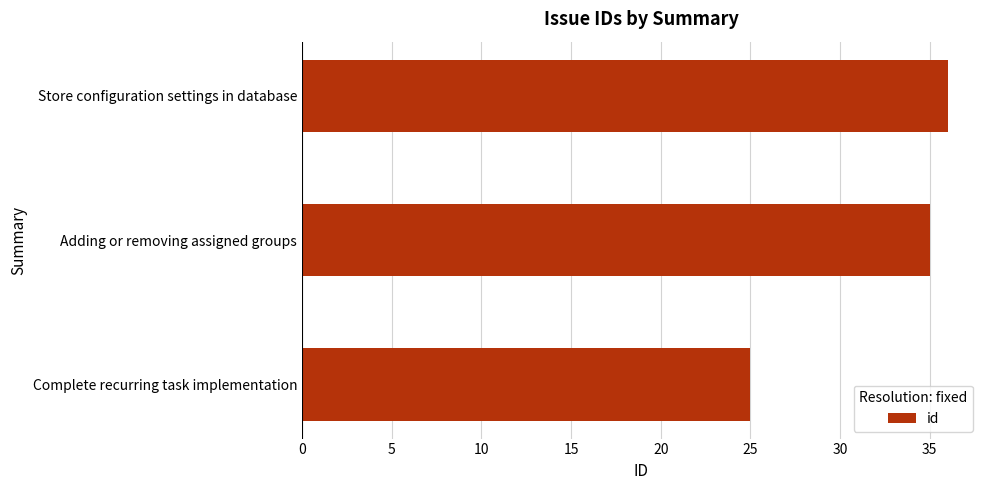

What is the smallest value displayed?

25